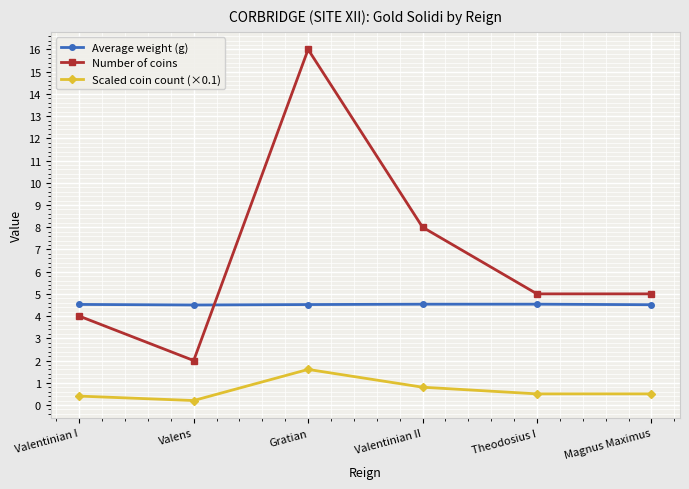

What value does the Scaled coin count (×0.1) series have at Theodosius I?

0.5